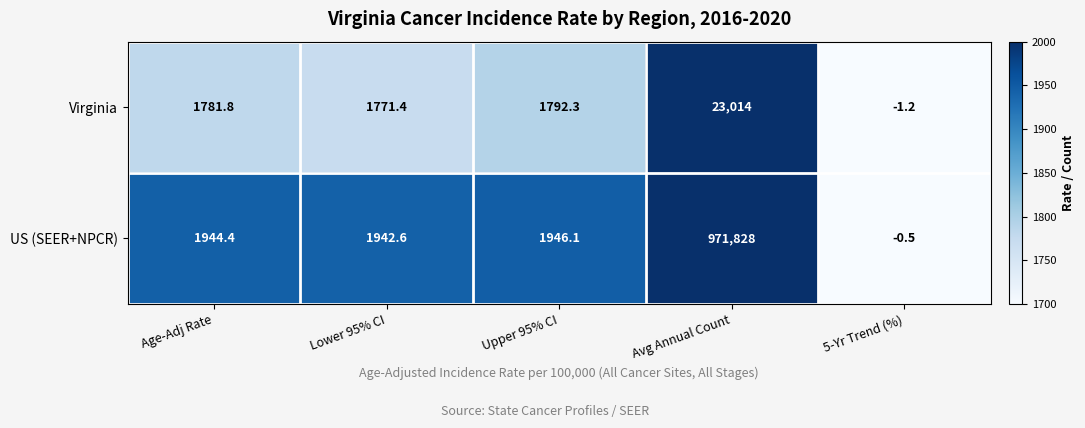

Count the number of data series in this chart.

2